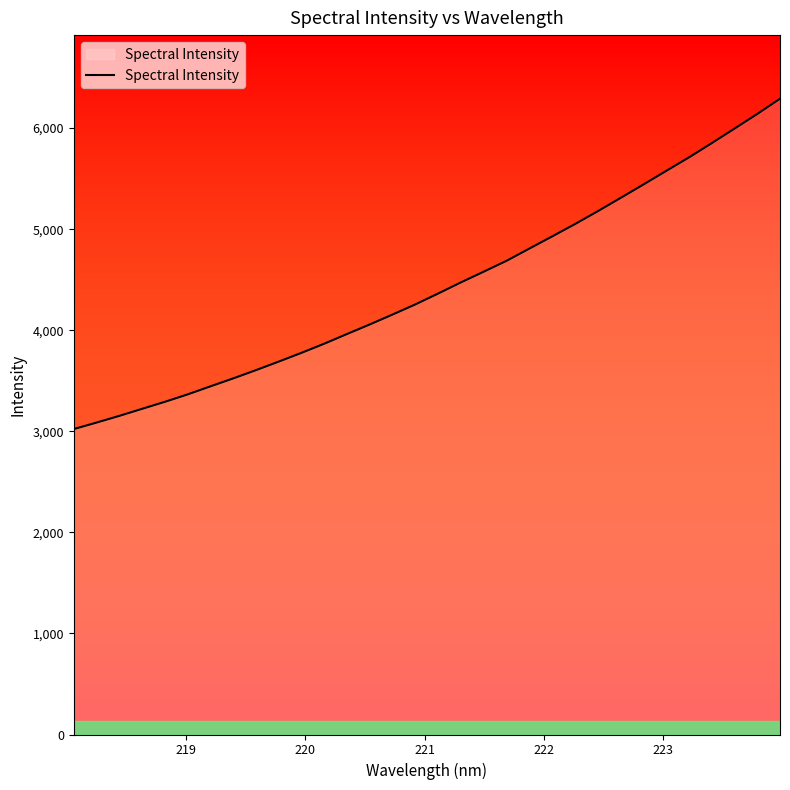

What is the smallest value displayed?

3022.2